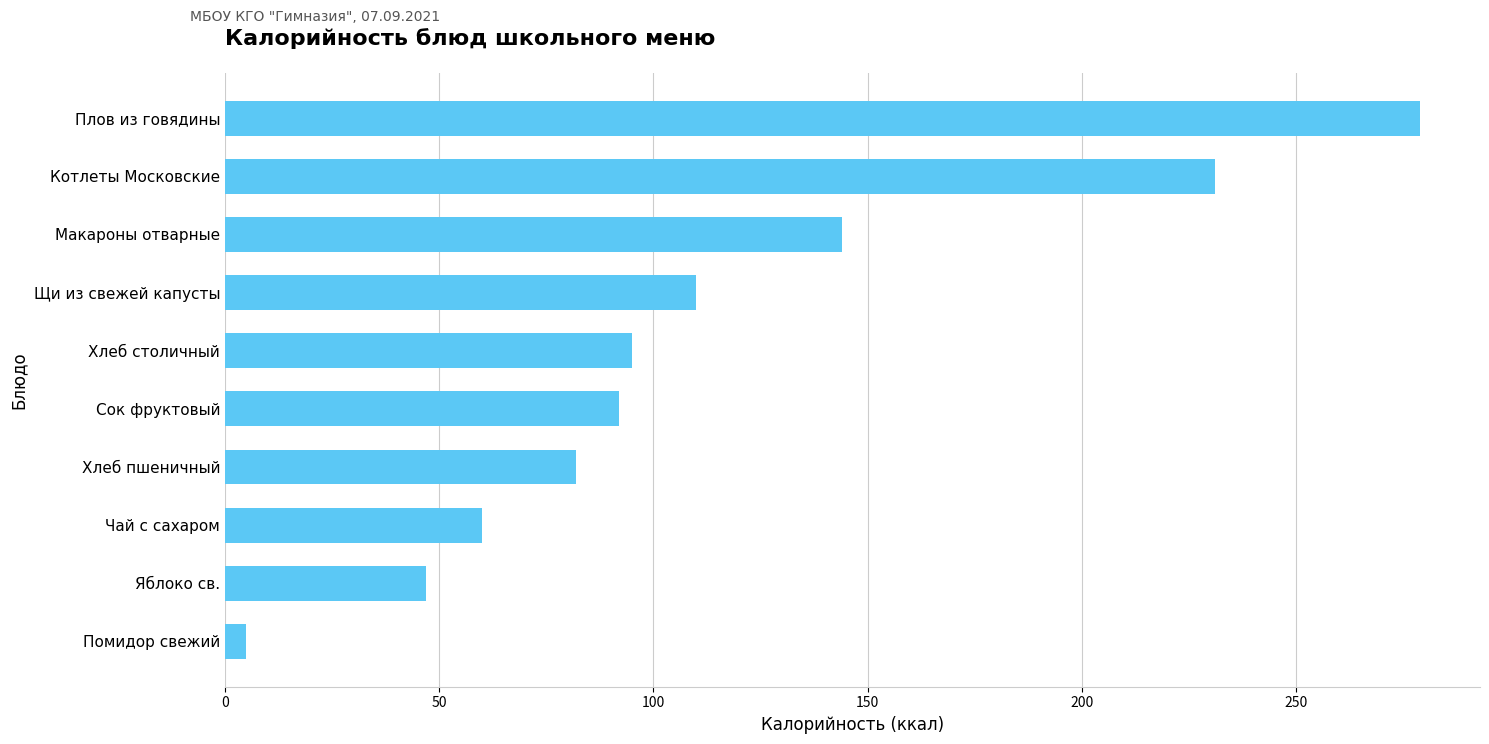

Reading bottom to top, transcribe all the data shown in this chart.

Помидор свежий=5	Яблоко св.=47	Чай с сахаром=60	Хлеб пшеничный=82	Сок фруктовый=92	Хлеб столичный=95	Щи из свежей капусты=110	Макароны отварные=144	Котлеты Московские=231	Плов из говядины=279